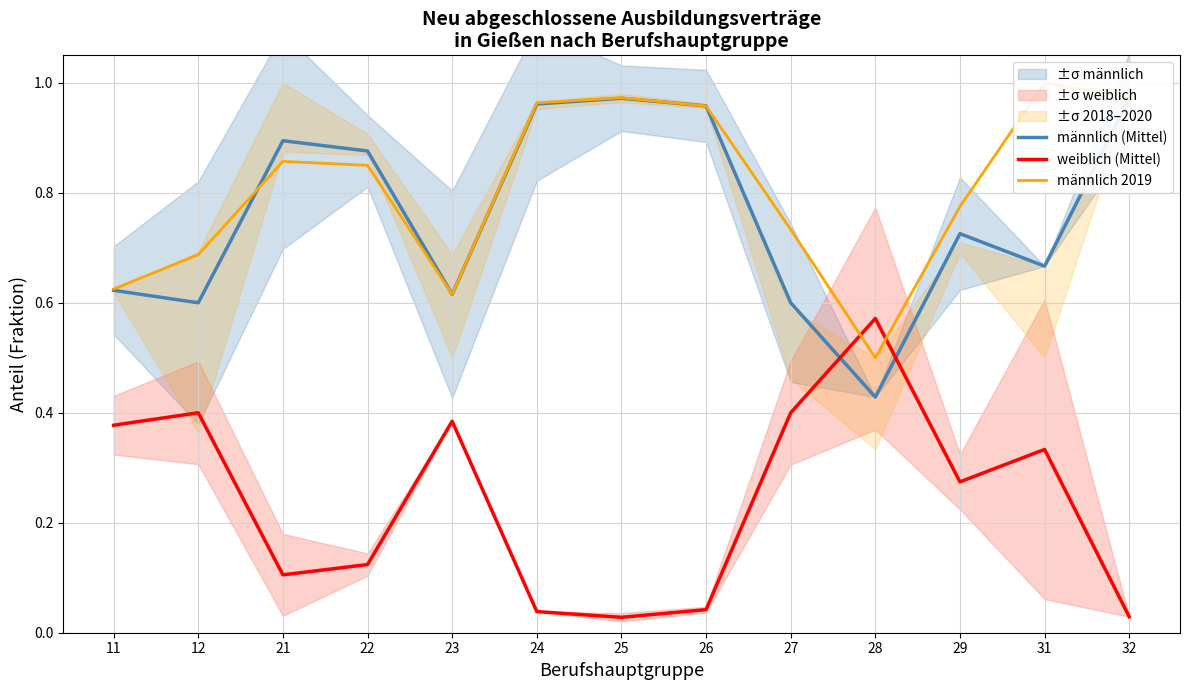

Is it true that männlich (Mittel) equals 1.0 at 24?

True